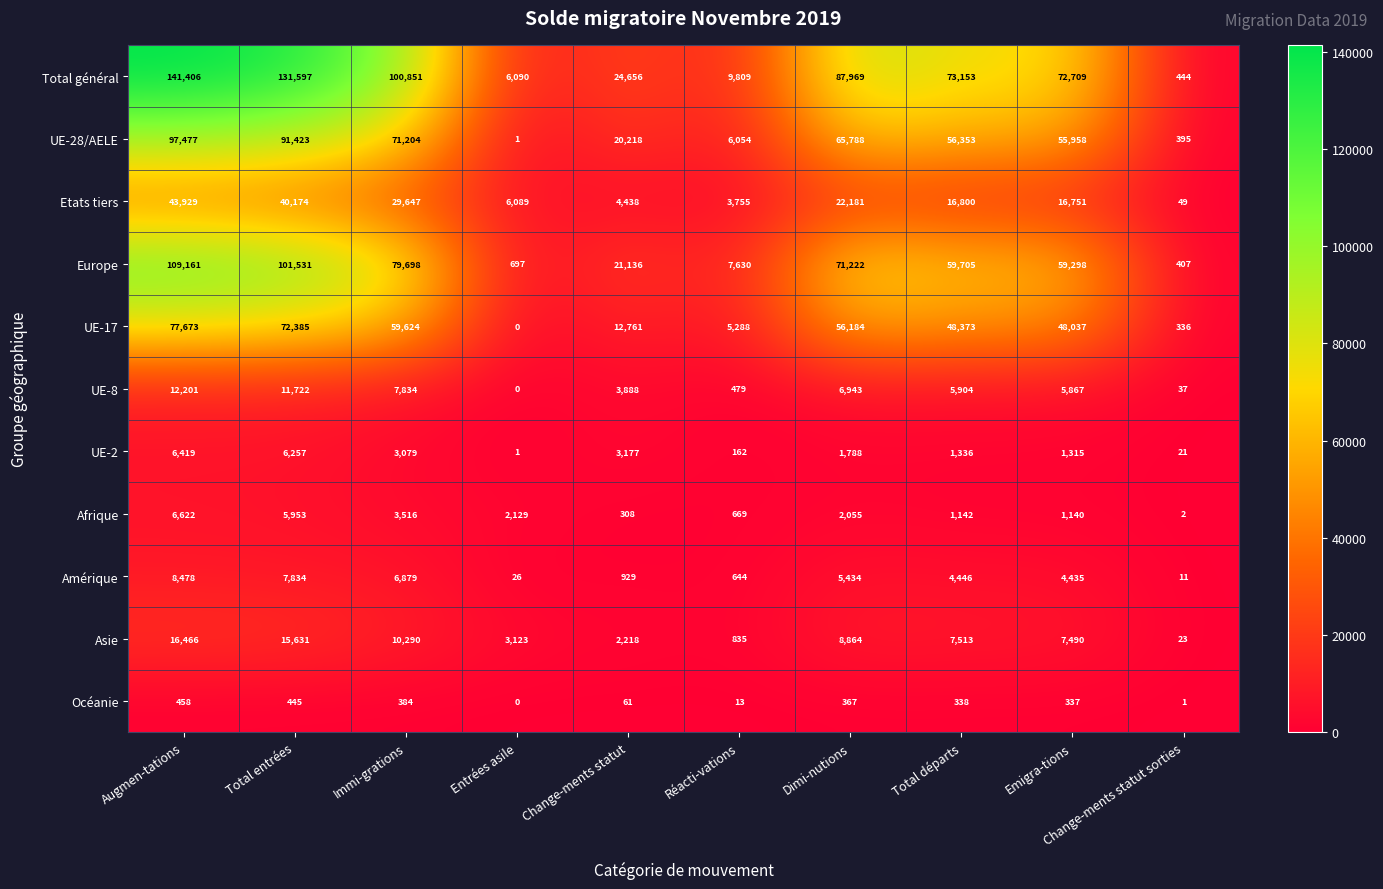

The value of Afrique at Entrées asile is 2129. True or false?

True